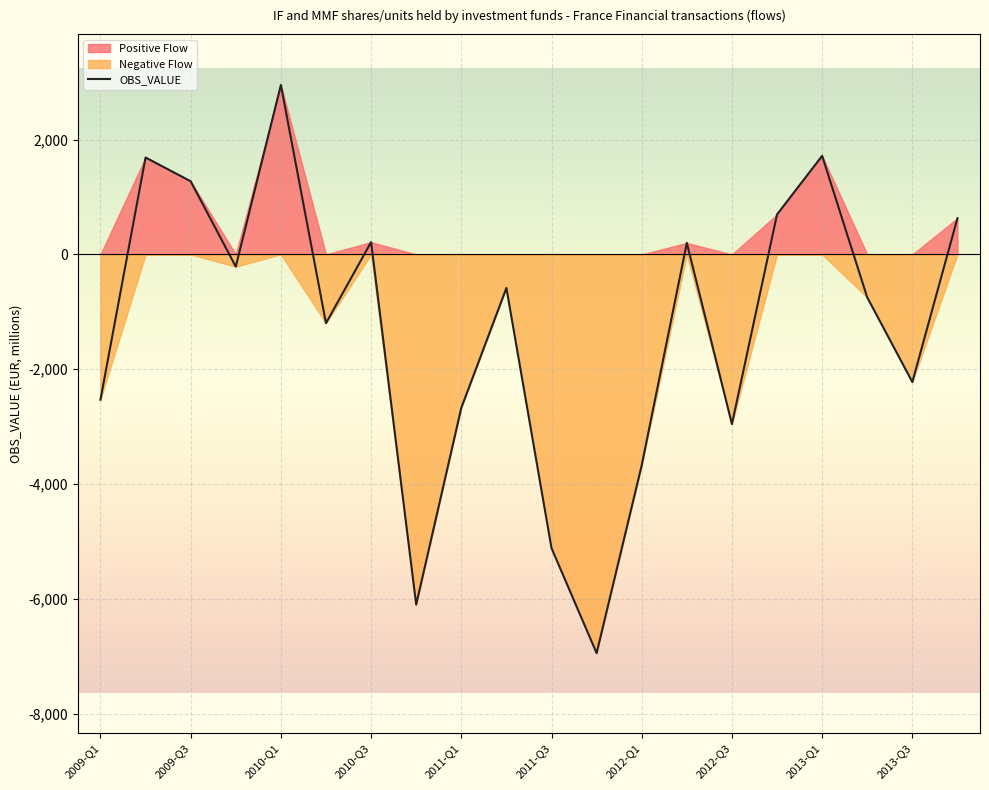

Where is the first local maximum for OBS_VALUE?

2009-Q2